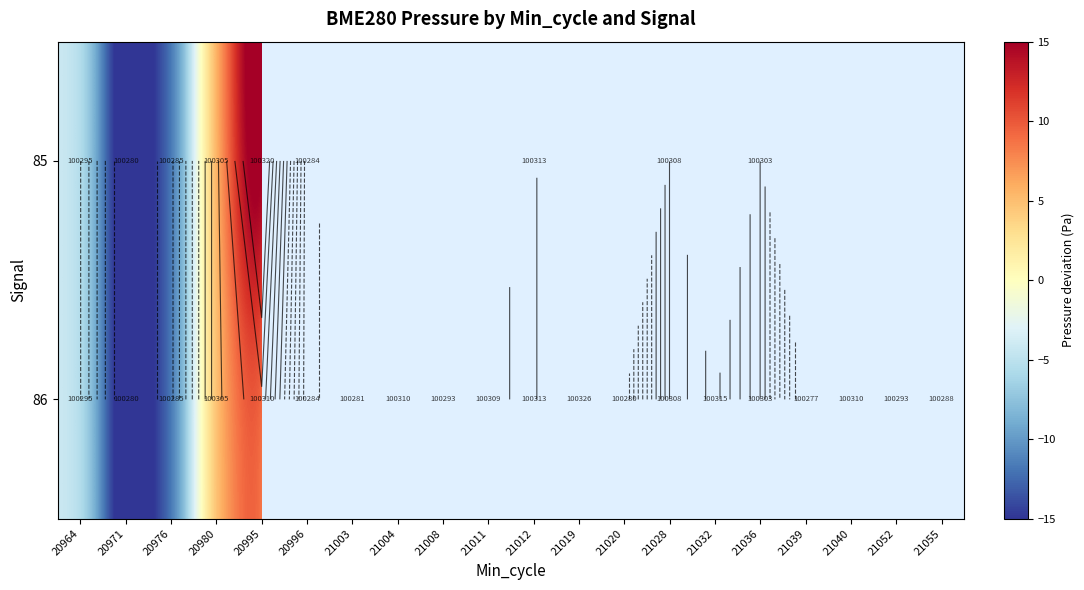

The value of 86 at 21052 is -3.3. True or false?

False